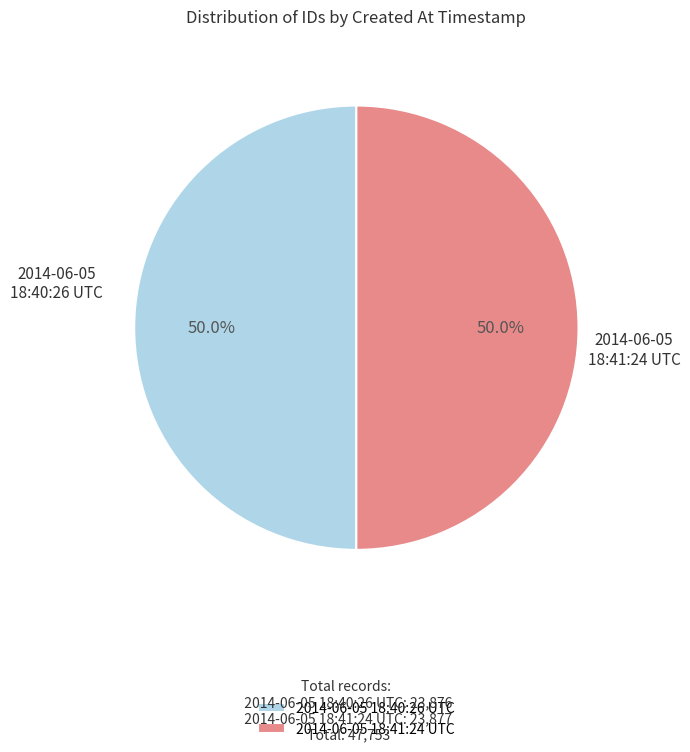

Do 2014-06-05 18:41:24 UTC and 2014-06-05 18:40:26 UTC together represent more than half of the pie?

Yes